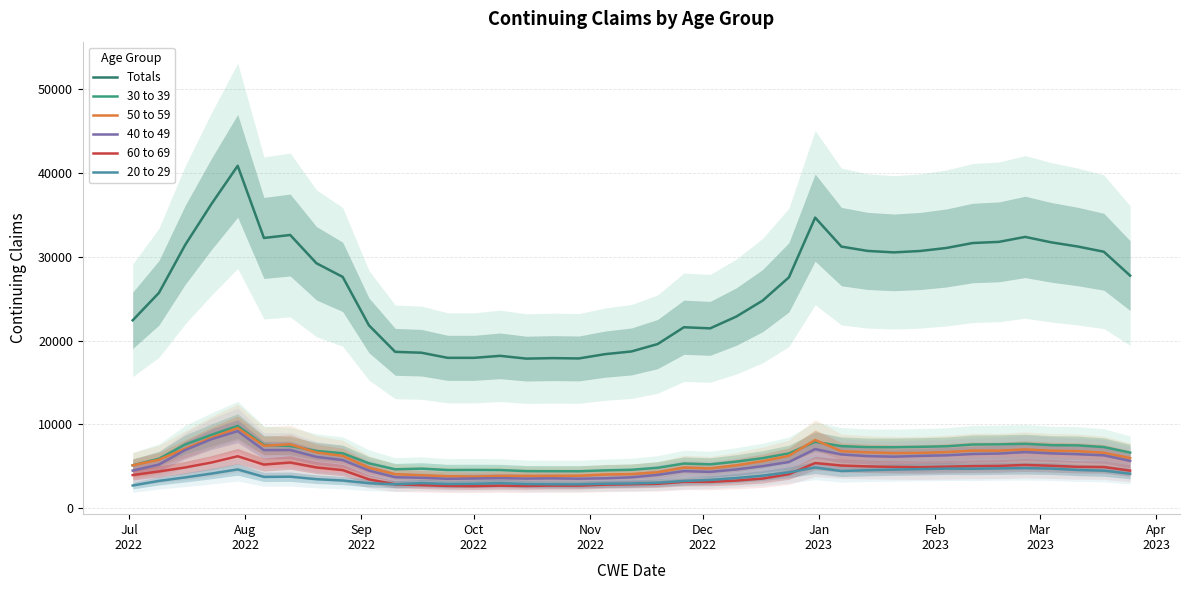

What are all the series names shown in the legend?

Totals, 30 to 39, 50 to 59, 40 to 49, 60 to 69, 20 to 29